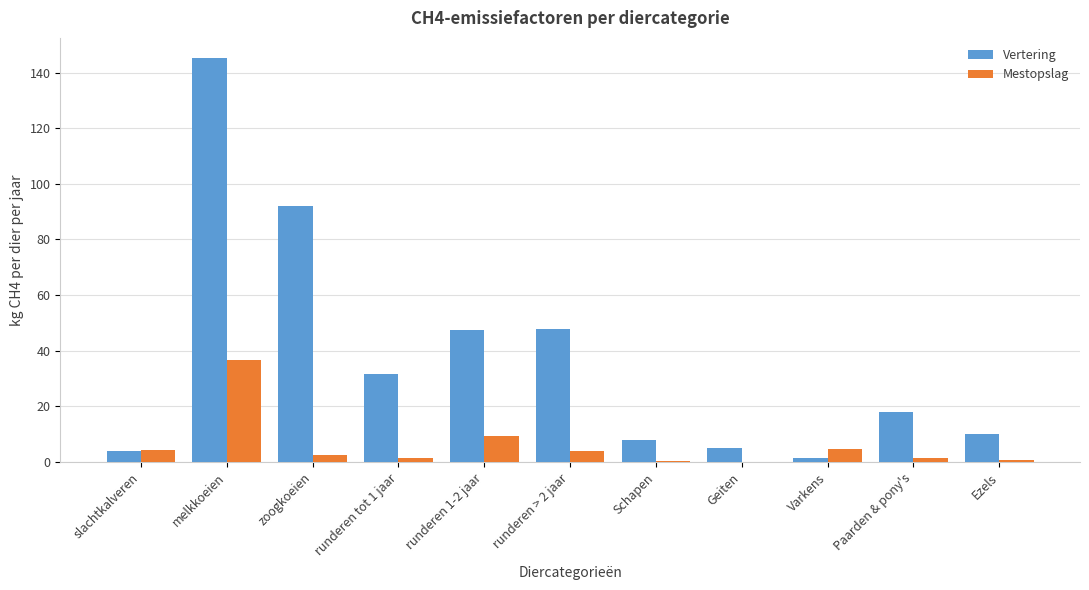

What are all the series names shown in the legend?

Vertering, Mestopslag